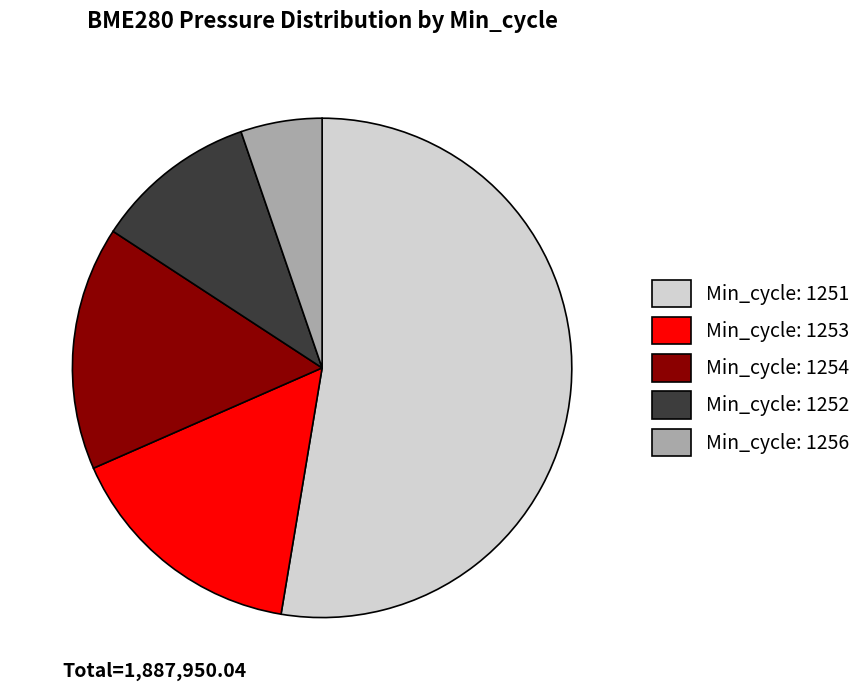

Combined, do Min_cycle: 1253 and Min_cycle: 1256 account for over 50%?

No